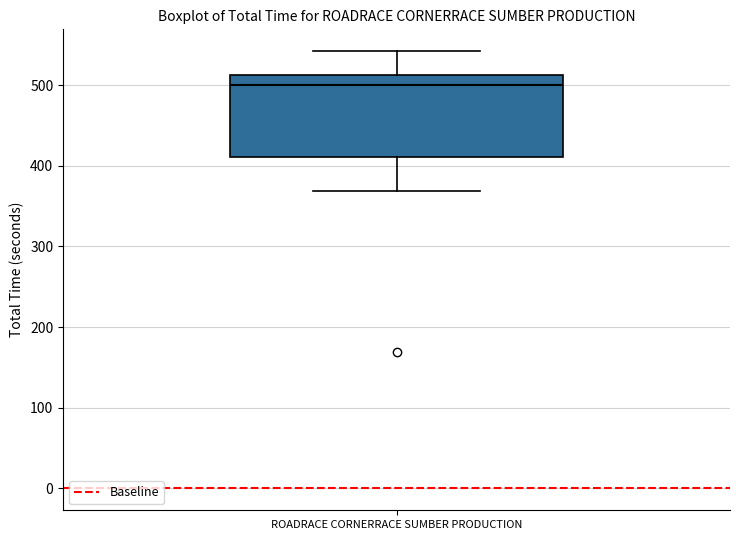

Transcribe this box plot: give where the median line is, the range the box spans, and where the two whiskers end, as read against the y-axis. The values are not printed on the chart, so give them approximately, as read against the axis.

median 500, box 410 to 510, whiskers 370 to 540